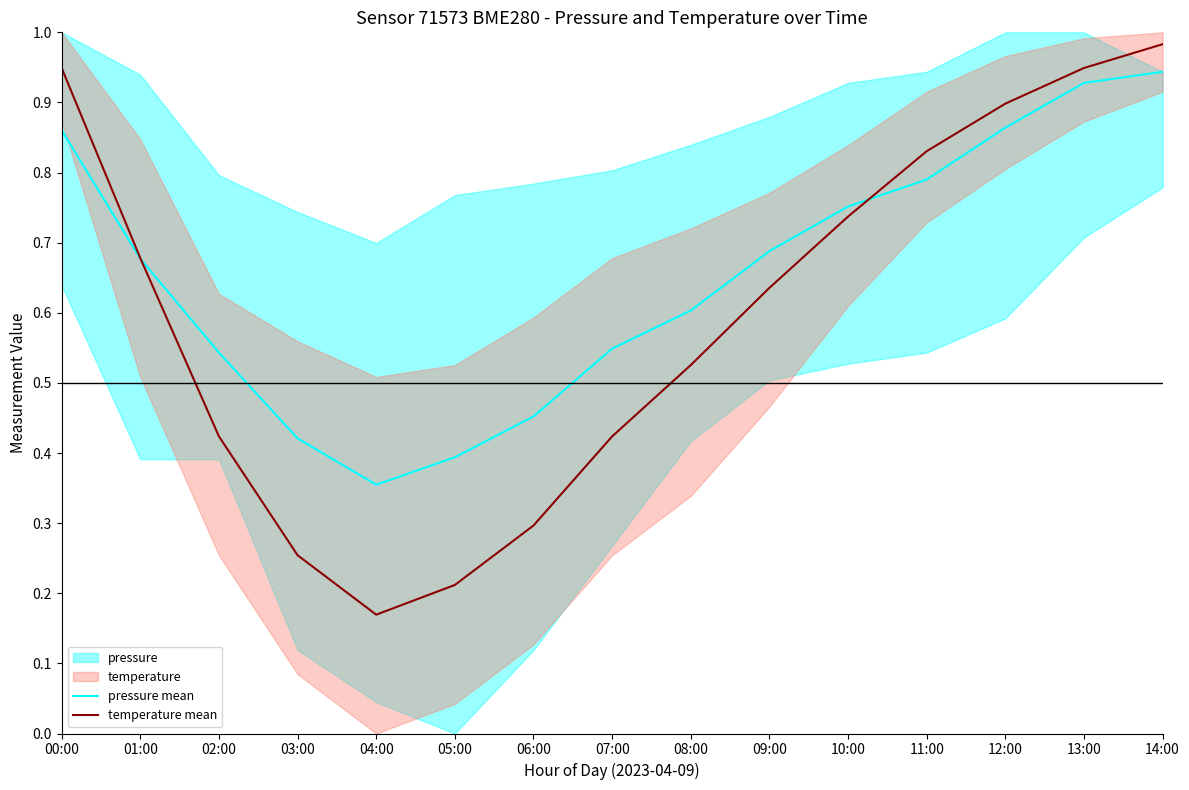

Reading left to right, list all the values displayed in this chart.

pressure mean: 0.9	0.7	0.5	0.4	0.4	0.4	0.5	0.5	0.6	0.7	0.8	0.8	0.9	0.9	0.9
temperature mean: 0.9	0.7	0.4	0.3	0.2	0.2	0.3	0.4	0.5	0.6	0.7	0.8	0.9	0.9	1.0